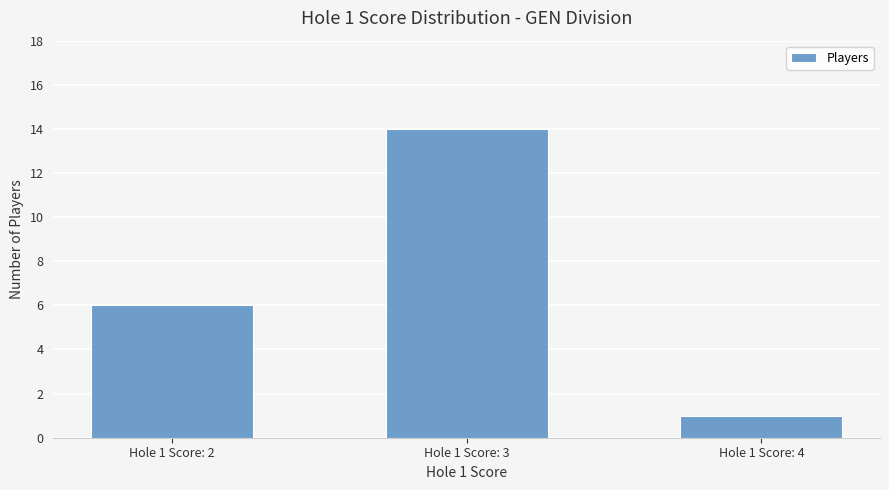

The value at Hole 1 Score: 4 is 1. True or false?

True